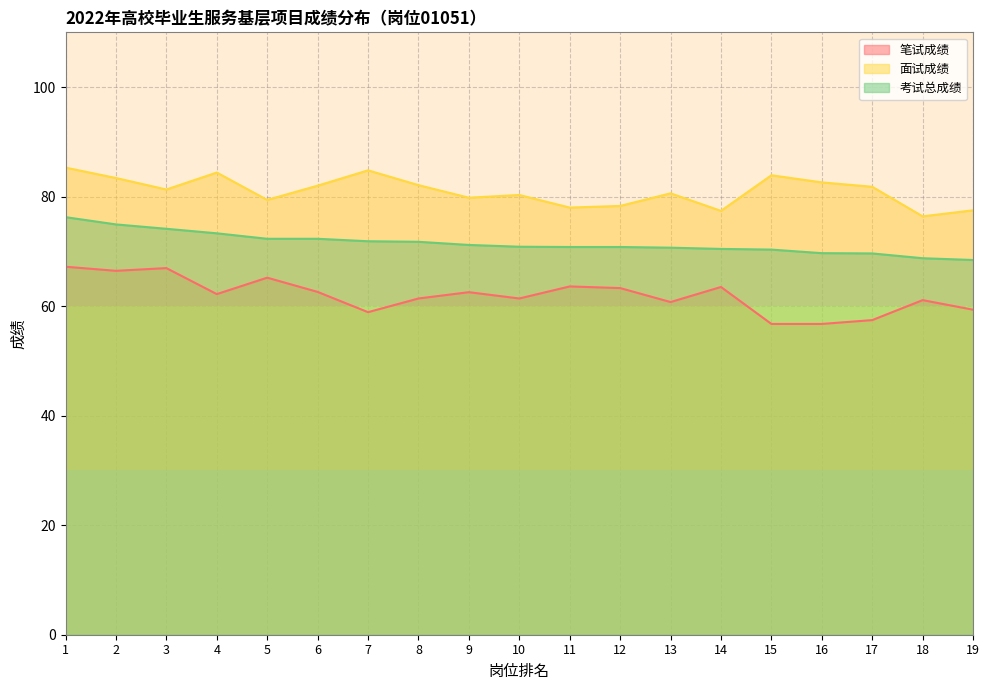

The value of 考试总成绩 at 14 is 70.5. True or false?

True